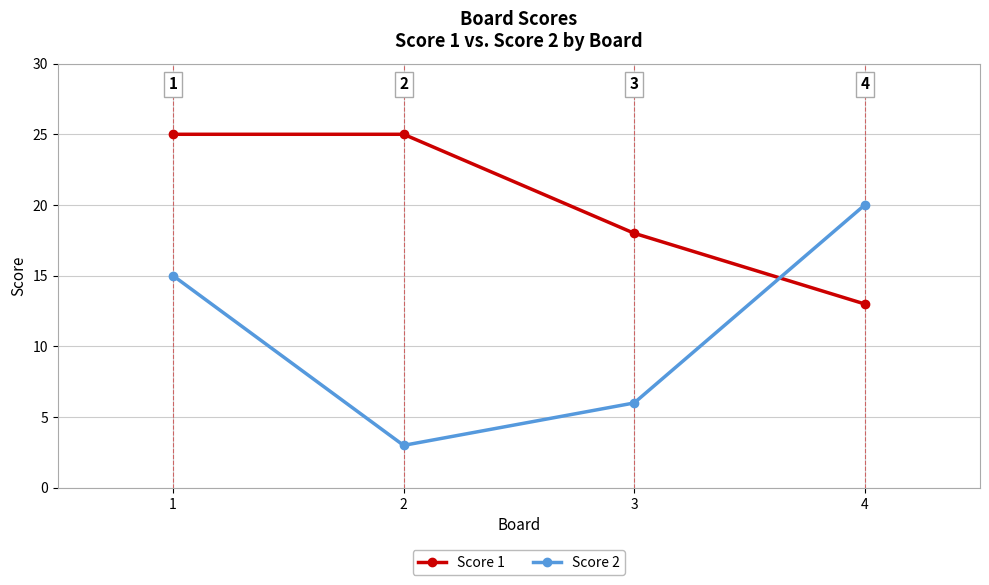

What is the sum of all Score 2 values?

44